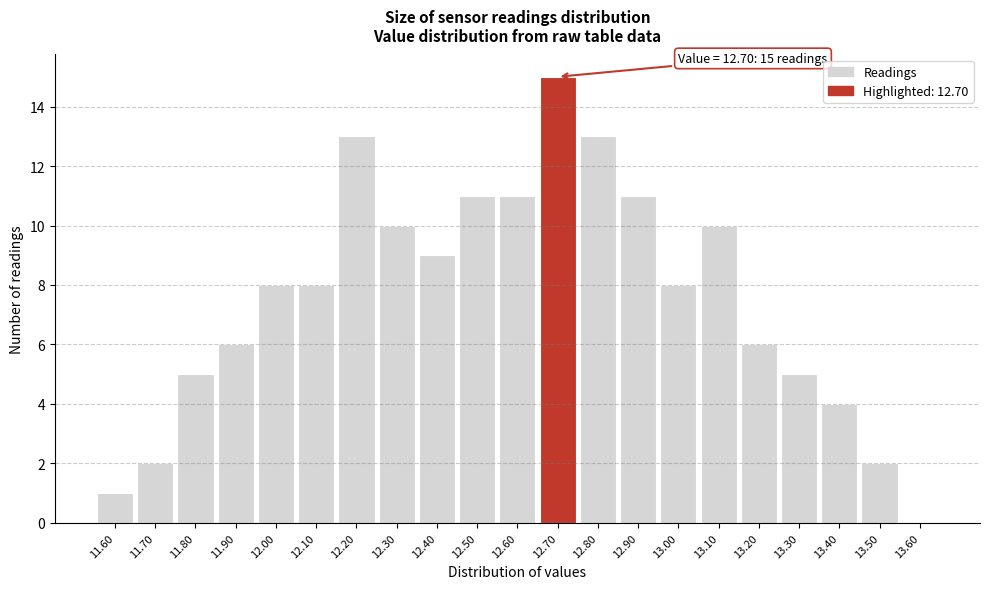

Which range on the x-axis has the tallest bar?

12.65 to 12.75